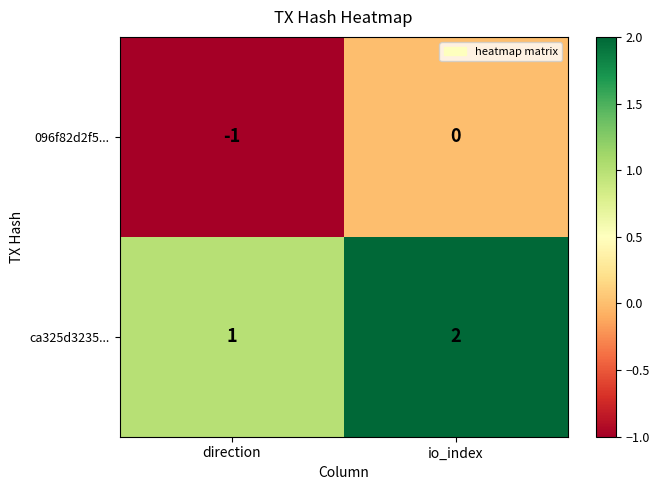

Is it true that ca325d3235... equals 1 at direction?

True